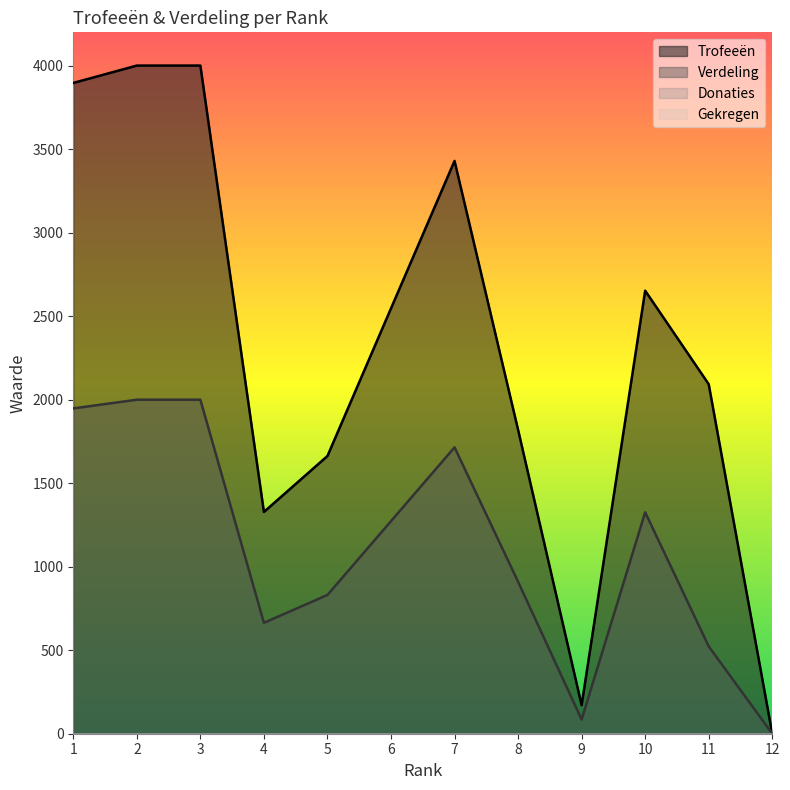

What is the difference between the Trofeeën values at 10 and 2?

1348